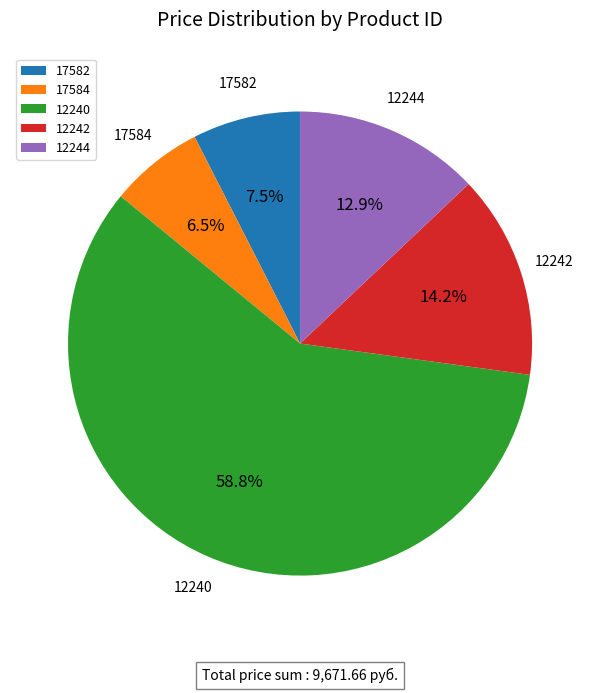

How many segments does this pie chart have?

5